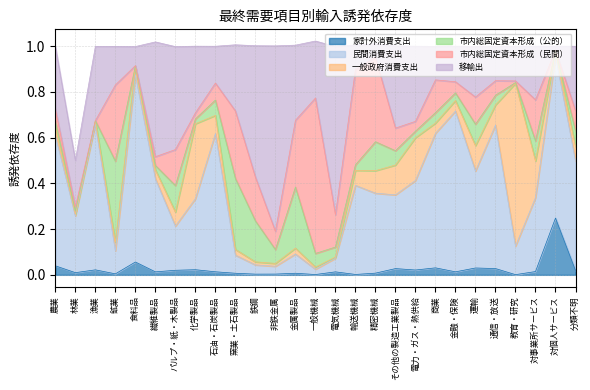

What is the greatest value displayed?

0.8